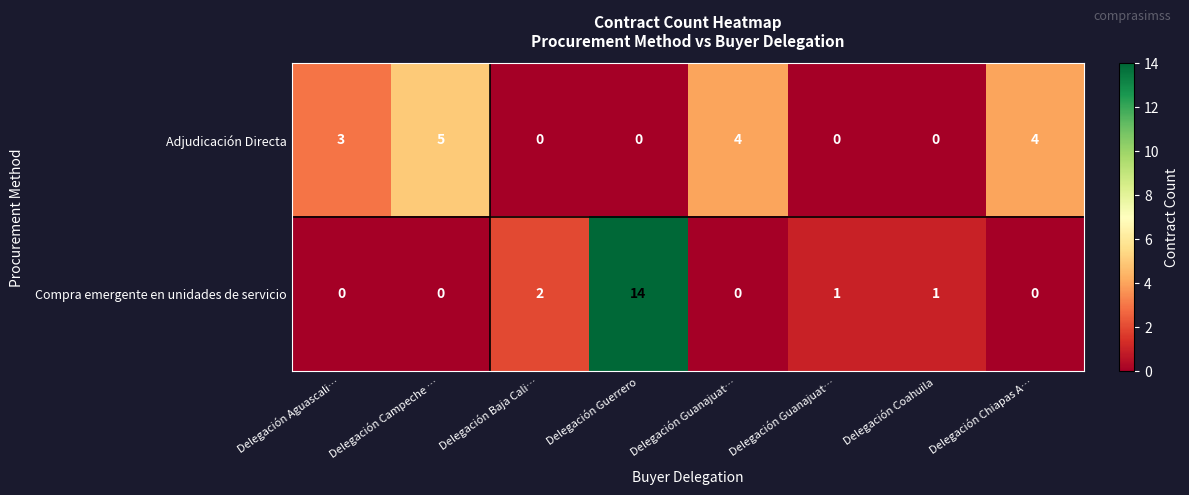

How many data points does each series have?

8